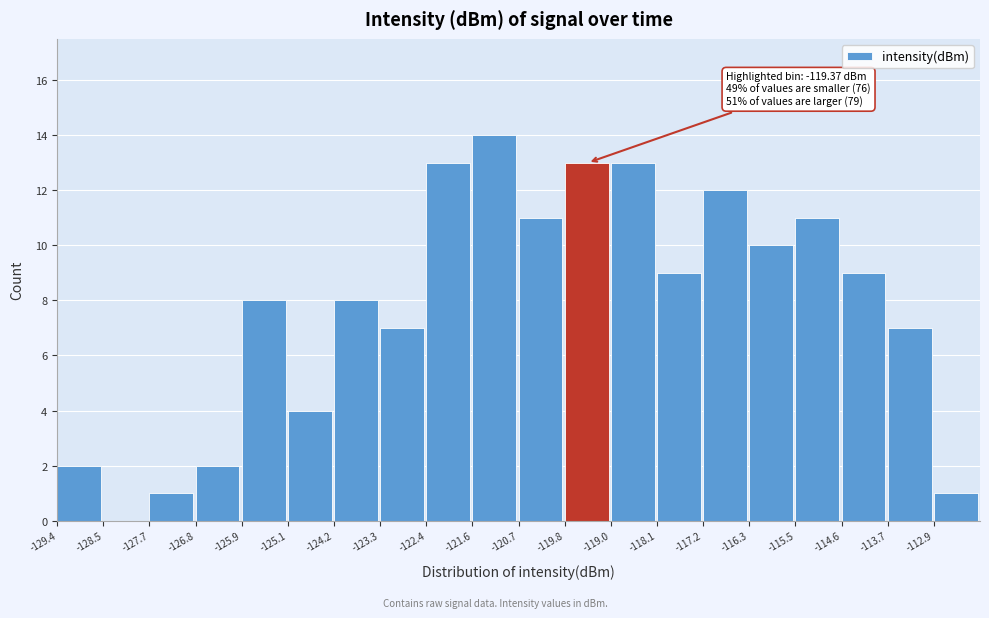

Over which range of the x-axis is the bar tallest?

-121.6 to -120.7